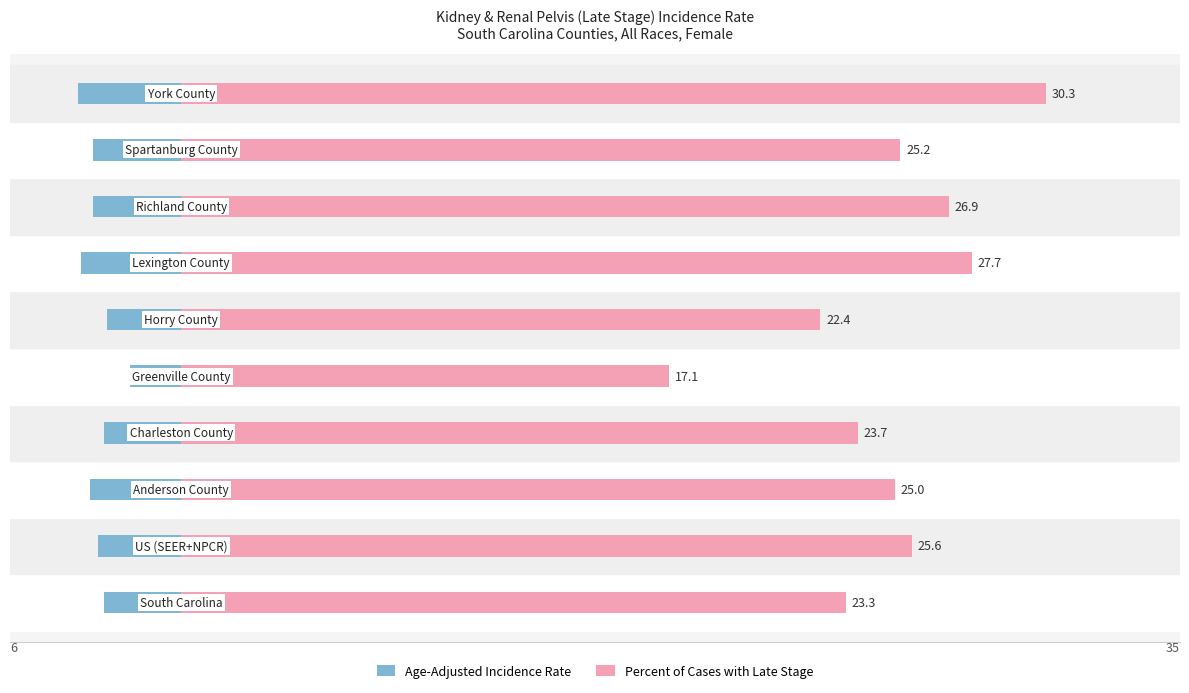

How many categories are shown in the chart?

10